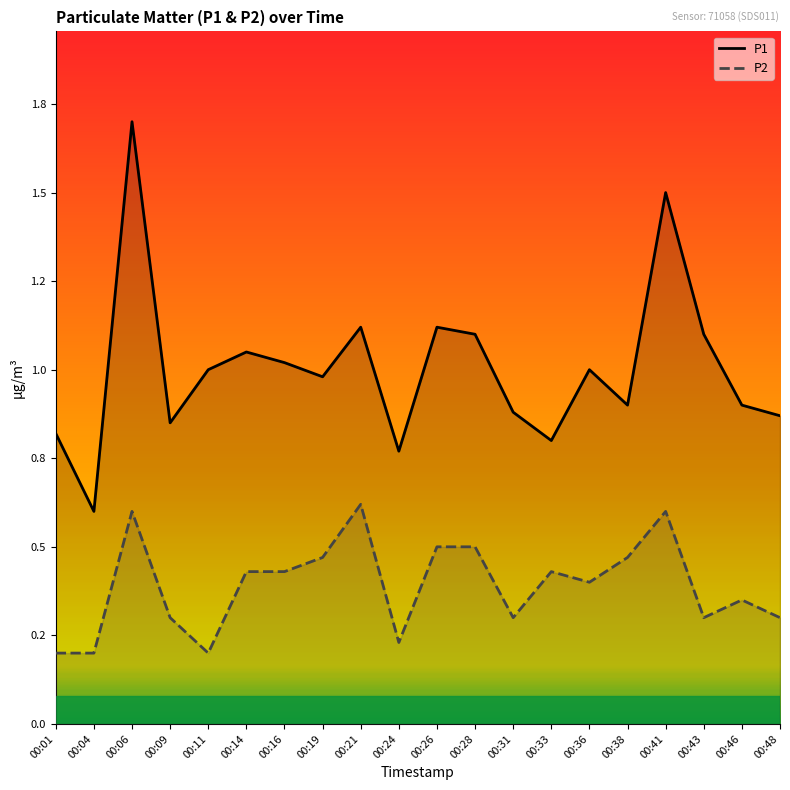

Does the chart display data point markers on the line(s)?

No